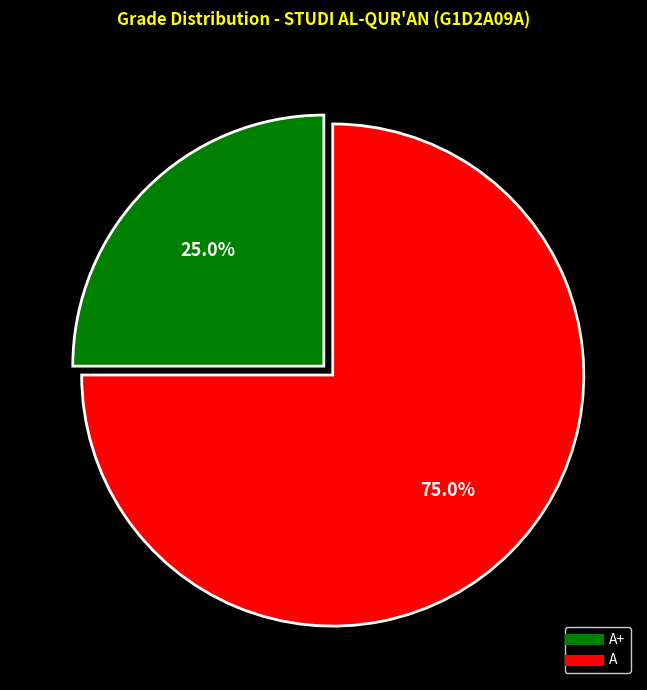

Is there any slice that represents more than half of the pie?

Yes